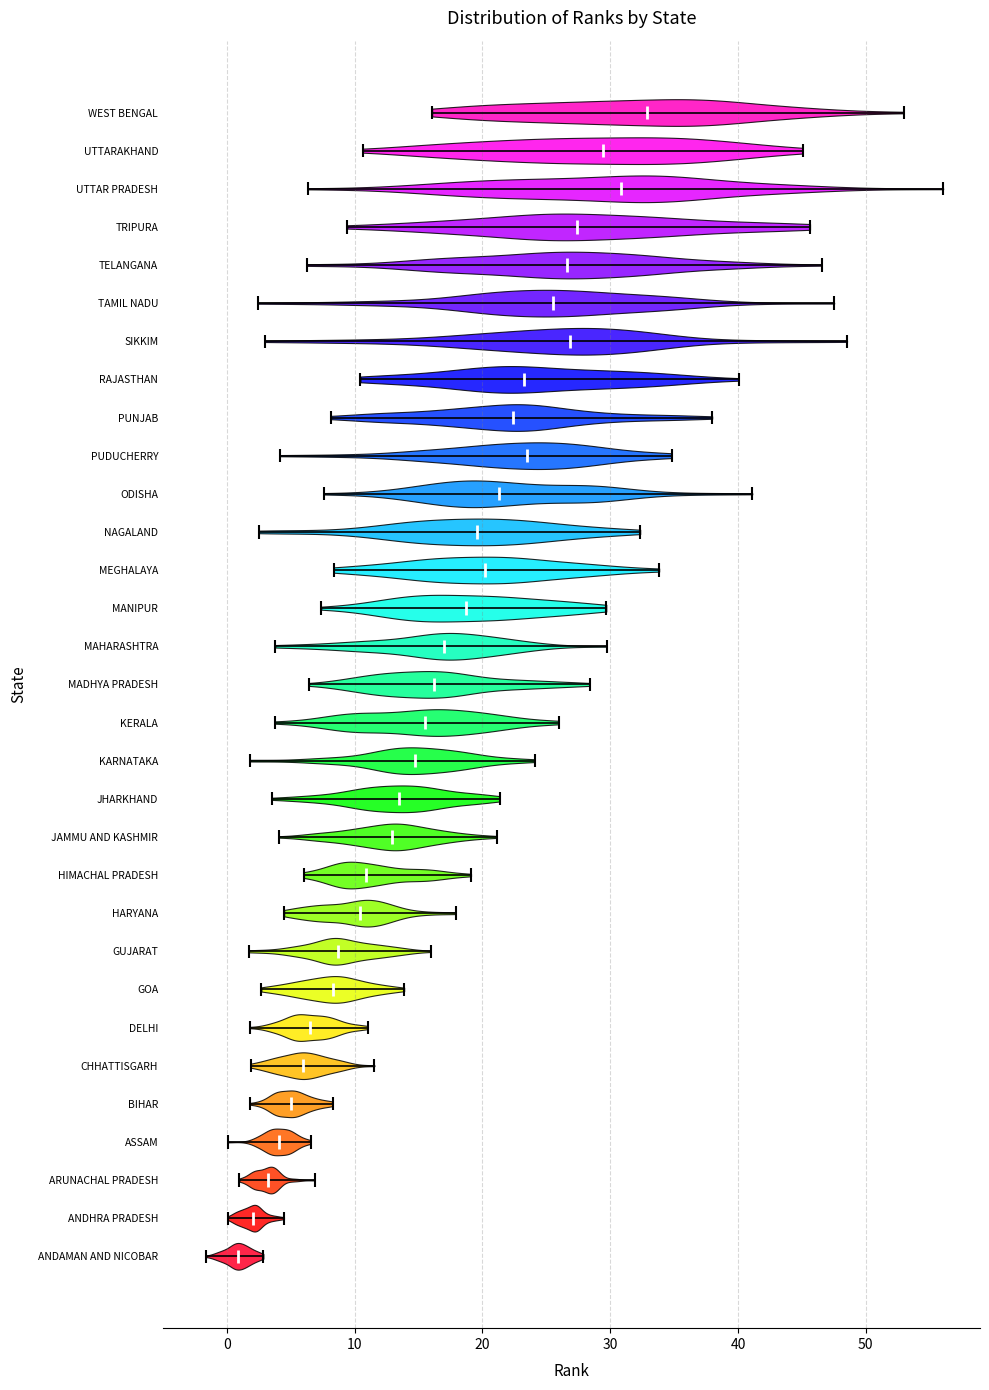

Reading bottom to top, read every violin against the x-axis: where its median line is, and the lowest and highest points it reaches. The values are not printed on the chart, so give them approximately, as read against the axis.

ANDAMAN AND NICOBAR: median line 1, lowest point -2, highest point 3
ANDHRA PRADESH: median line 2, lowest point 0, highest point 4
ARUNACHAL PRADESH: median line 3, lowest point 1, highest point 7
ASSAM: median line 4, lowest point 0, highest point 7
BIHAR: median line 5, lowest point 2, highest point 8
CHHATTISGARH: median line 6, lowest point 2, highest point 12
DELHI: median line 7, lowest point 2, highest point 11
GOA: median line 8, lowest point 3, highest point 14
GUJARAT: median line 9, lowest point 2, highest point 16
HARYANA: median line 10, lowest point 4, highest point 18
HIMACHAL PRADESH: median line 11, lowest point 6, highest point 19
JAMMU AND KASHMIR: median line 13, lowest point 4, highest point 21
JHARKHAND: median line 13, lowest point 4, highest point 21
KARNATAKA: median line 15, lowest point 2, highest point 24
KERALA: median line 16, lowest point 4, highest point 26
MADHYA PRADESH: median line 16, lowest point 6, highest point 28
MAHARASHTRA: median line 17, lowest point 4, highest point 30
MANIPUR: median line 19, lowest point 7, highest point 30
MEGHALAYA: median line 20, lowest point 8, highest point 34
NAGALAND: median line 20, lowest point 2, highest point 32
ODISHA: median line 21, lowest point 8, highest point 41
PUDUCHERRY: median line 23, lowest point 4, highest point 35
PUNJAB: median line 22, lowest point 8, highest point 38
RAJASTHAN: median line 23, lowest point 10, highest point 40
SIKKIM: median line 27, lowest point 3, highest point 49
TAMIL NADU: median line 25, lowest point 2, highest point 48
TELANGANA: median line 27, lowest point 6, highest point 47
TRIPURA: median line 27, lowest point 9, highest point 46
UTTAR PRADESH: median line 31, lowest point 6, highest point 56
UTTARAKHAND: median line 29, lowest point 11, highest point 45
WEST BENGAL: median line 33, lowest point 16, highest point 53